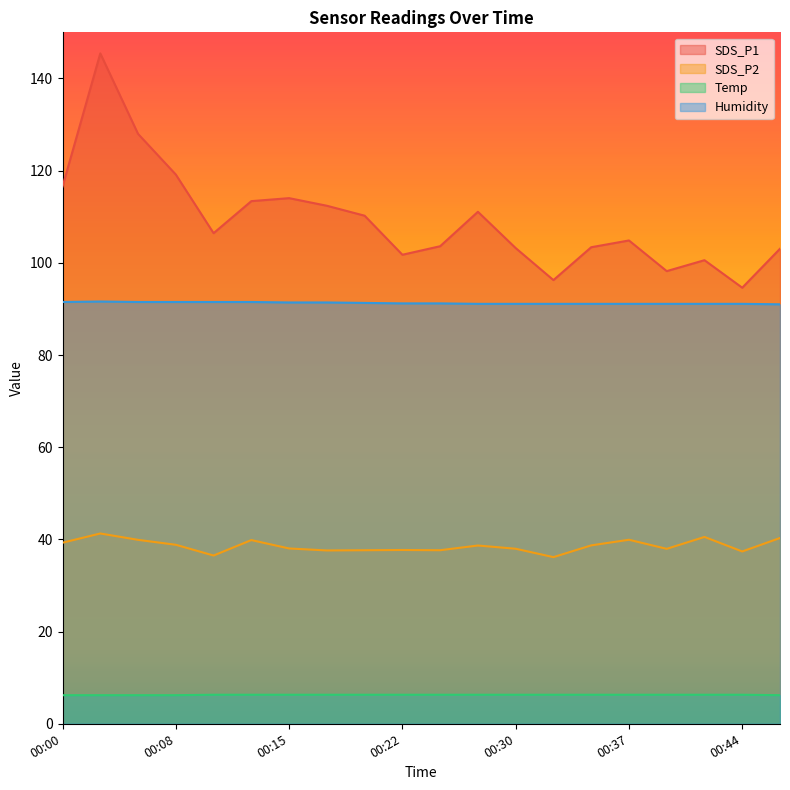

What is the value of the SDS_P2 point at the 9th from the left?

37.6